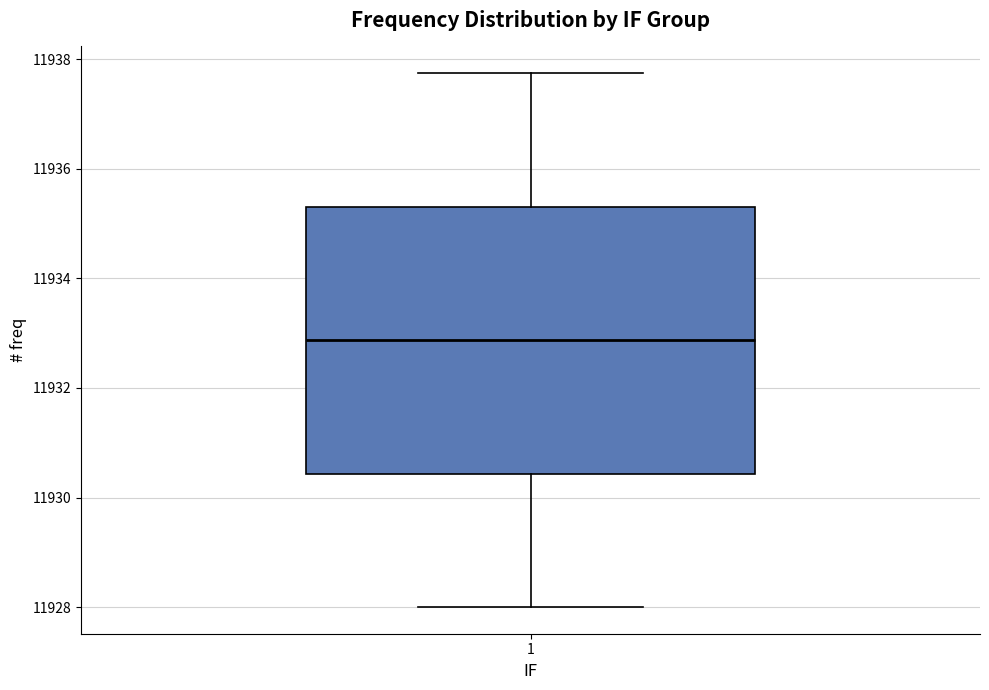

Read this box plot against the y-axis: the position of the median line, the range covered by the box, and the ends of both whiskers. The values are not printed on the chart, so give them approximately, as read against the axis.

median 11932.8, box 11930.4 to 11935.4, whiskers 11928.0 to 11937.8